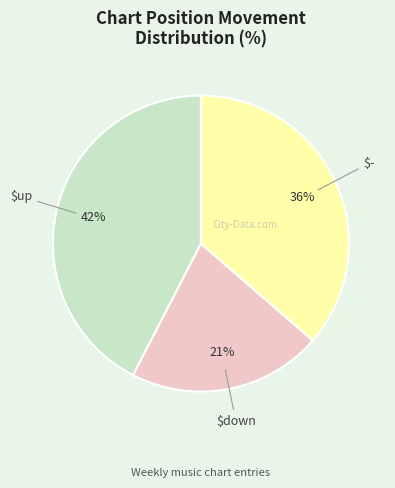

Does any single category account for the majority?

No